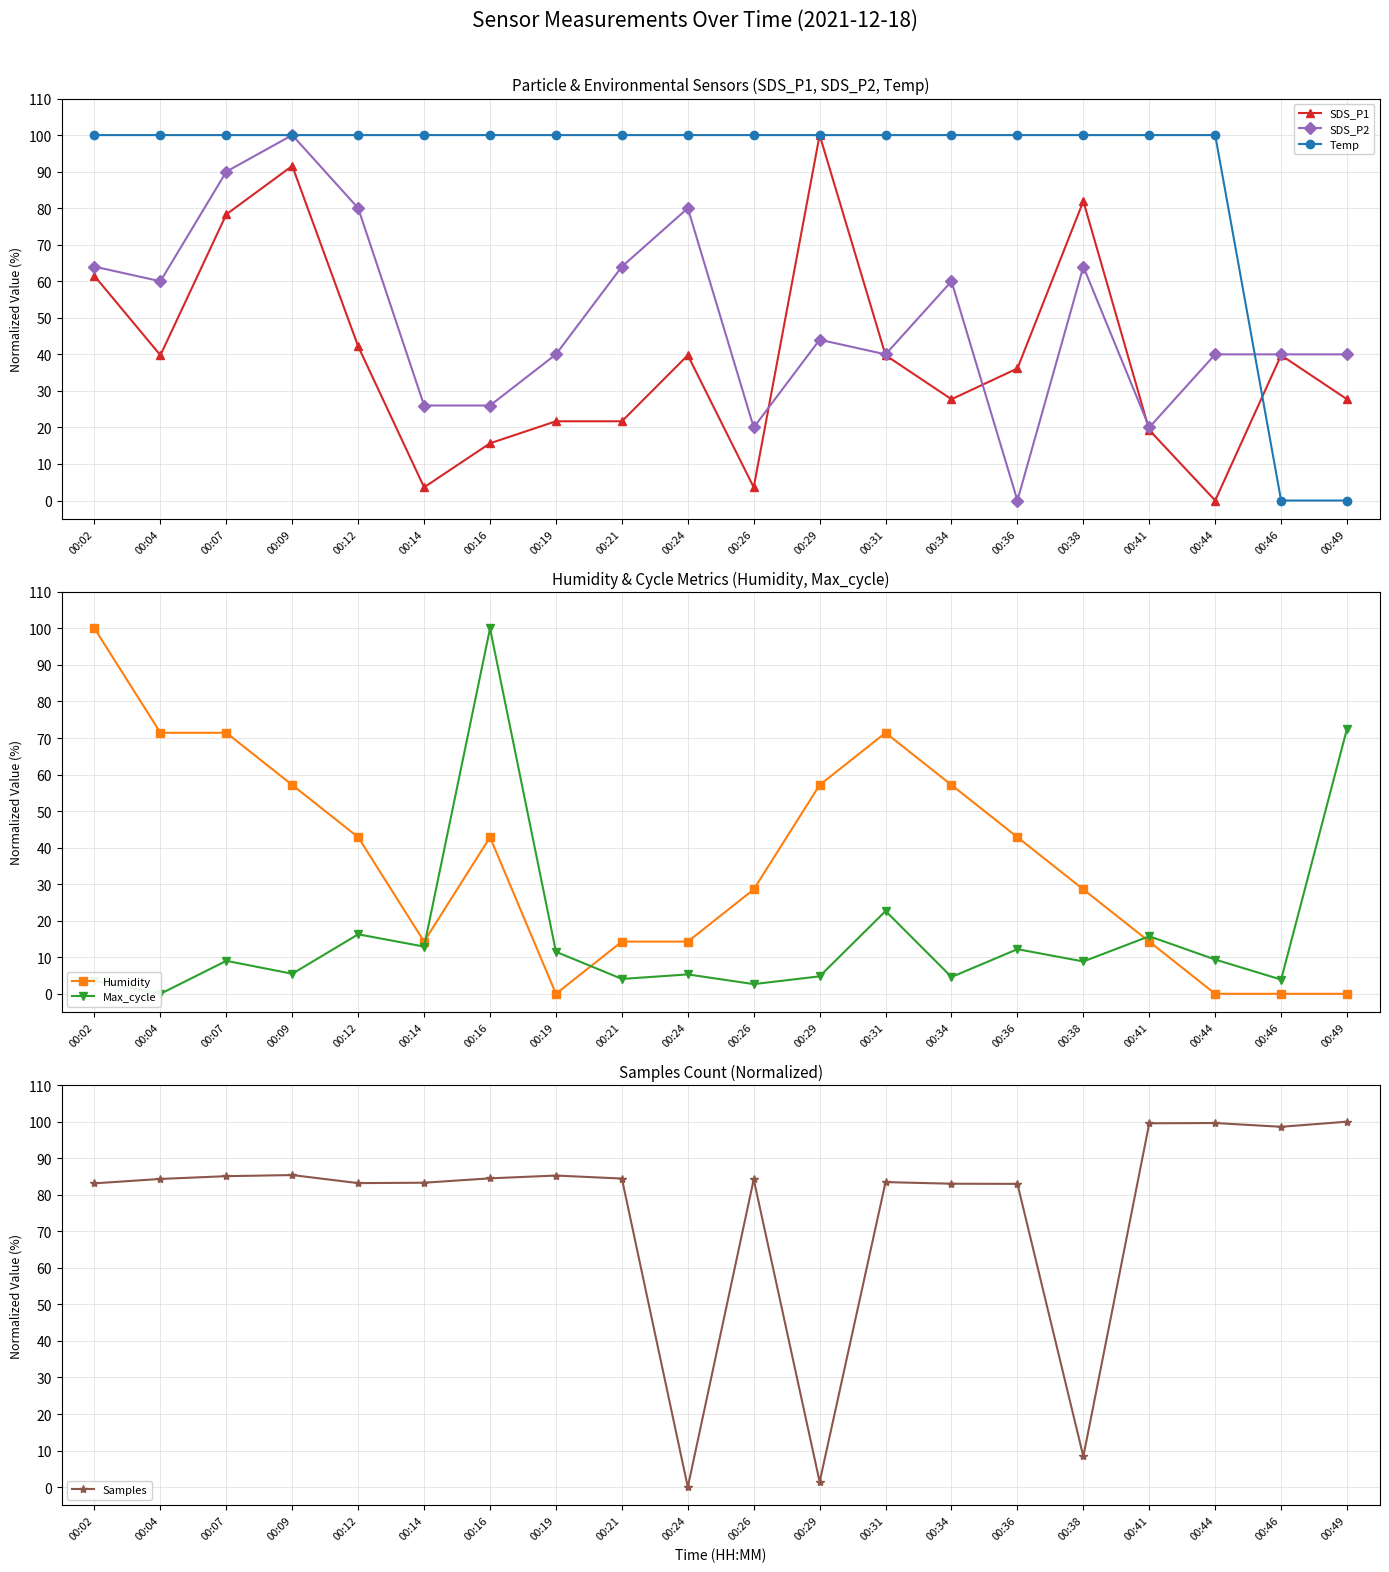

Reading left to right, what are all the values shown in this chart?

SDS_P1: 00:02=61.4	00:04=39.8	00:07=78.3	00:09=91.6	00:12=42.2	00:14=3.6	00:16=15.7	00:19=21.7	00:21=21.7	00:24=39.8	00:26=3.6	00:29=100.0	00:31=39.8	00:34=27.7	00:36=36.1	00:38=81.9	00:41=19.3	00:44=0.0	00:46=39.8	00:49=27.7
SDS_P2: 00:02=64.0	00:04=60.0	00:07=90.0	00:09=100.0	00:12=80.0	00:14=26.0	00:16=26.0	00:19=40.0	00:21=64.0	00:24=80.0	00:26=20.0	00:29=44.0	00:31=40.0	00:34=60.0	00:36=0.0	00:38=64.0	00:41=20.0	00:44=40.0	00:46=40.0	00:49=40.0
Temp: 00:02=100.0	00:04=100.0	00:07=100.0	00:09=100.0	00:12=100.0	00:14=100.0	00:16=100.0	00:19=100.0	00:21=100.0	00:24=100.0	00:26=100.0	00:29=100.0	00:31=100.0	00:34=100.0	00:36=100.0	00:38=100.0	00:41=100.0	00:44=100.0	00:46=0.0	00:49=0.0
Humidity: 00:02=100.0	00:04=71.4	00:07=71.4	00:09=57.1	00:12=42.9	00:14=14.3	00:16=42.9	00:19=0.0	00:21=14.3	00:24=14.3	00:26=28.6	00:29=57.1	00:31=71.4	00:34=57.1	00:36=42.9	00:38=28.6	00:41=14.3	00:44=0.0	00:46=0.0	00:49=0.0
Max_cycle: 00:02=3.5	00:04=0.0	00:07=9.0	00:09=5.5	00:12=16.3	00:14=12.9	00:16=100.0	00:19=11.5	00:21=4.1	00:24=5.3	00:26=2.7	00:29=4.8	00:31=22.7	00:34=4.6	00:36=12.2	00:38=8.8	00:41=15.8	00:44=9.4	00:46=3.9	00:49=72.6
Samples: 00:02=83.1	00:04=84.3	00:07=85.1	00:09=85.4	00:12=83.2	00:14=83.3	00:16=84.5	00:19=85.3	00:21=84.4	00:24=0.0	00:26=84.2	00:29=1.4	00:31=83.5	00:34=83.0	00:36=83.0	00:38=8.4	00:41=99.6	00:44=99.6	00:46=98.6	00:49=100.0